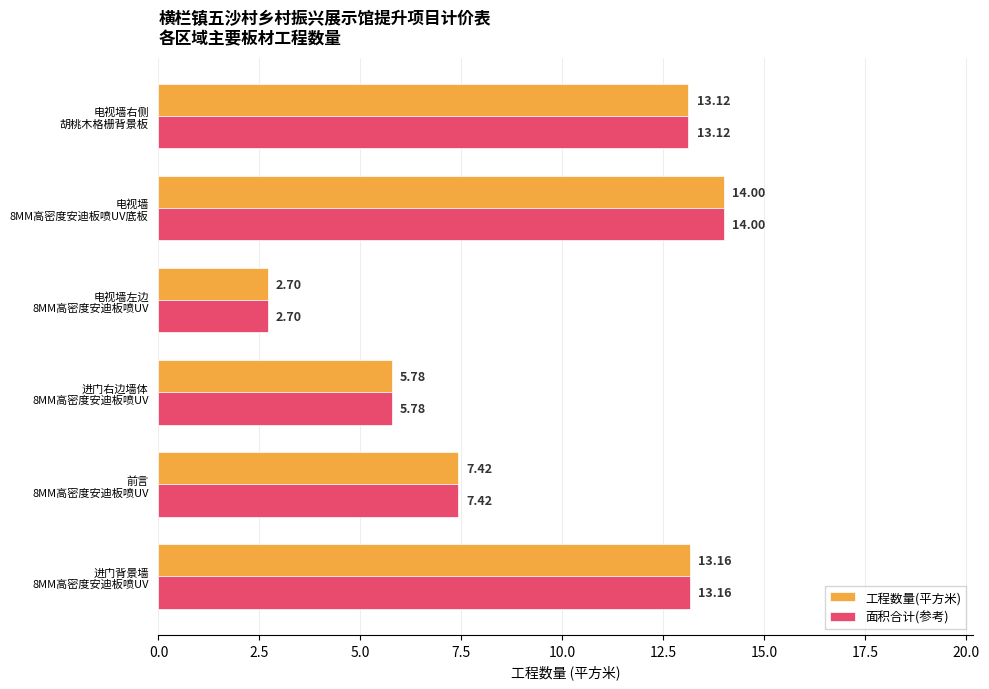

At how many categories does at least one series exceed 13?

3